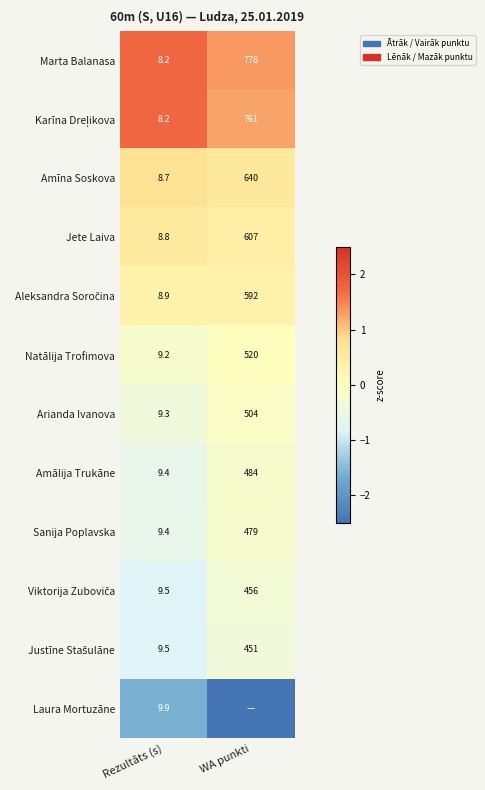

Which category has the highest value in the Marta Balanasa series?

WA punkti